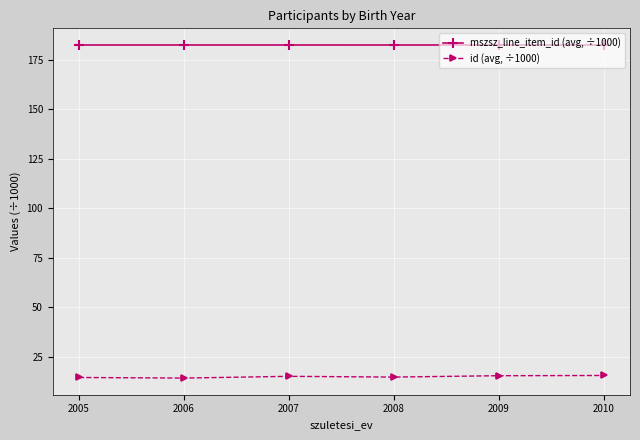

List the series in order of their overall mean, highest first.

mszsz_line_item_id (avg, ÷1000), id (avg, ÷1000)